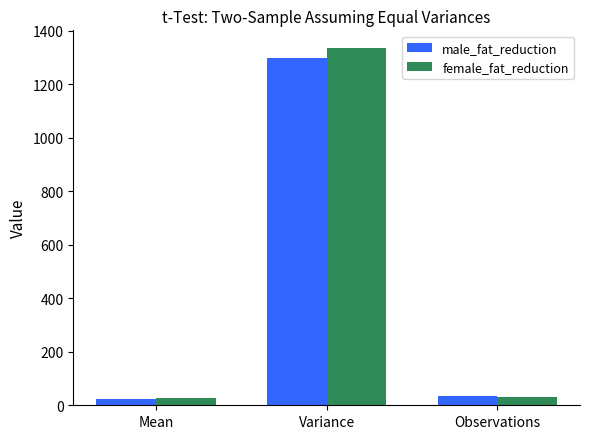

Where is female_fat_reduction nearest to the value 681?

Observations